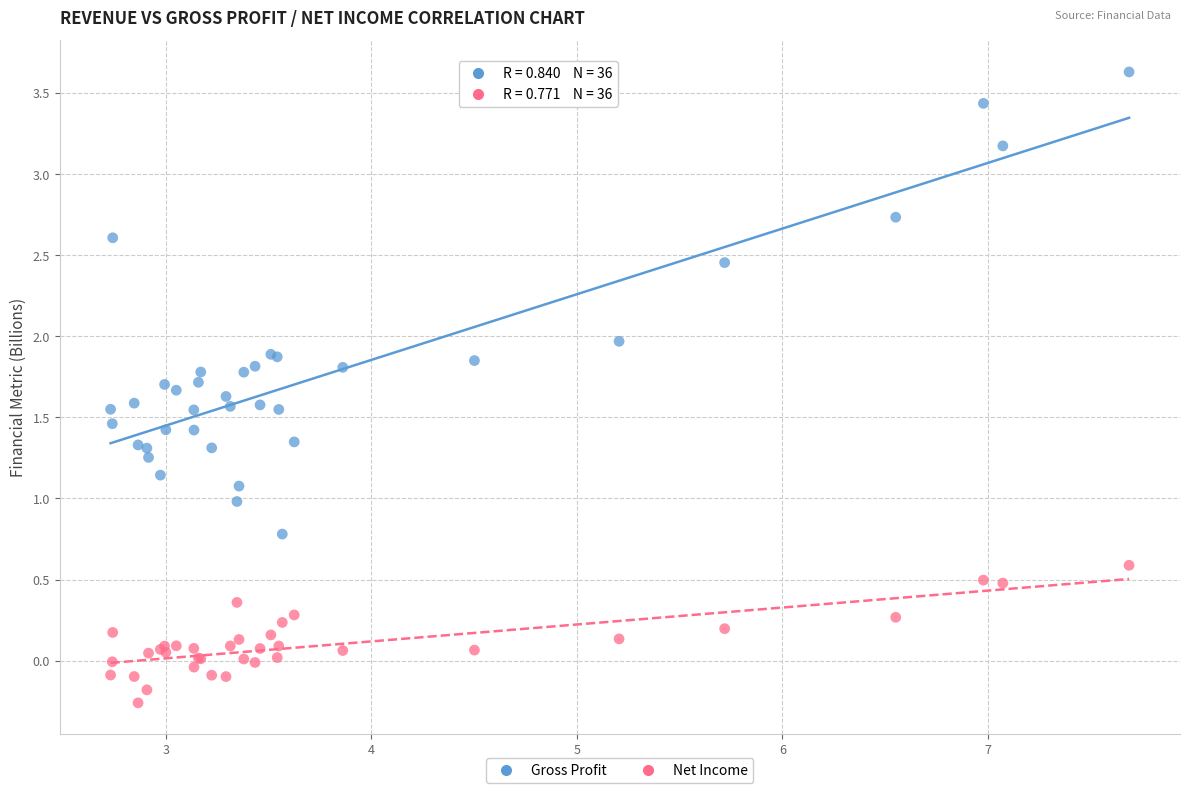

Which series reaches the maximum Y coordinate?

Gross Profit